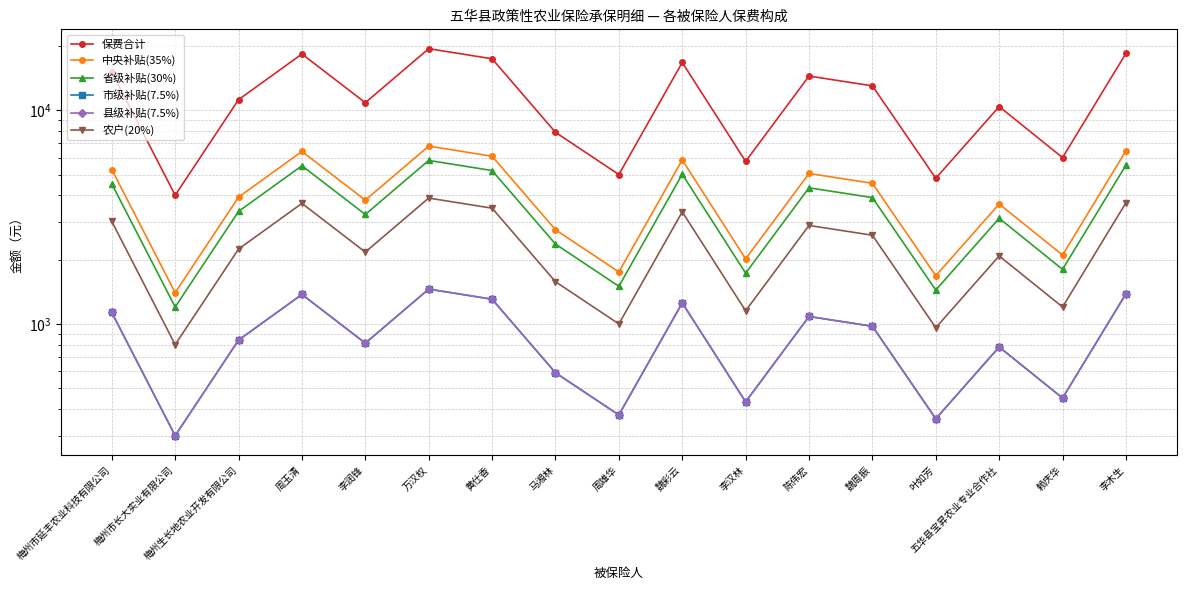

True or false: 中央补贴(35%) and 县级补贴(7.5%) intersect in this chart.

False